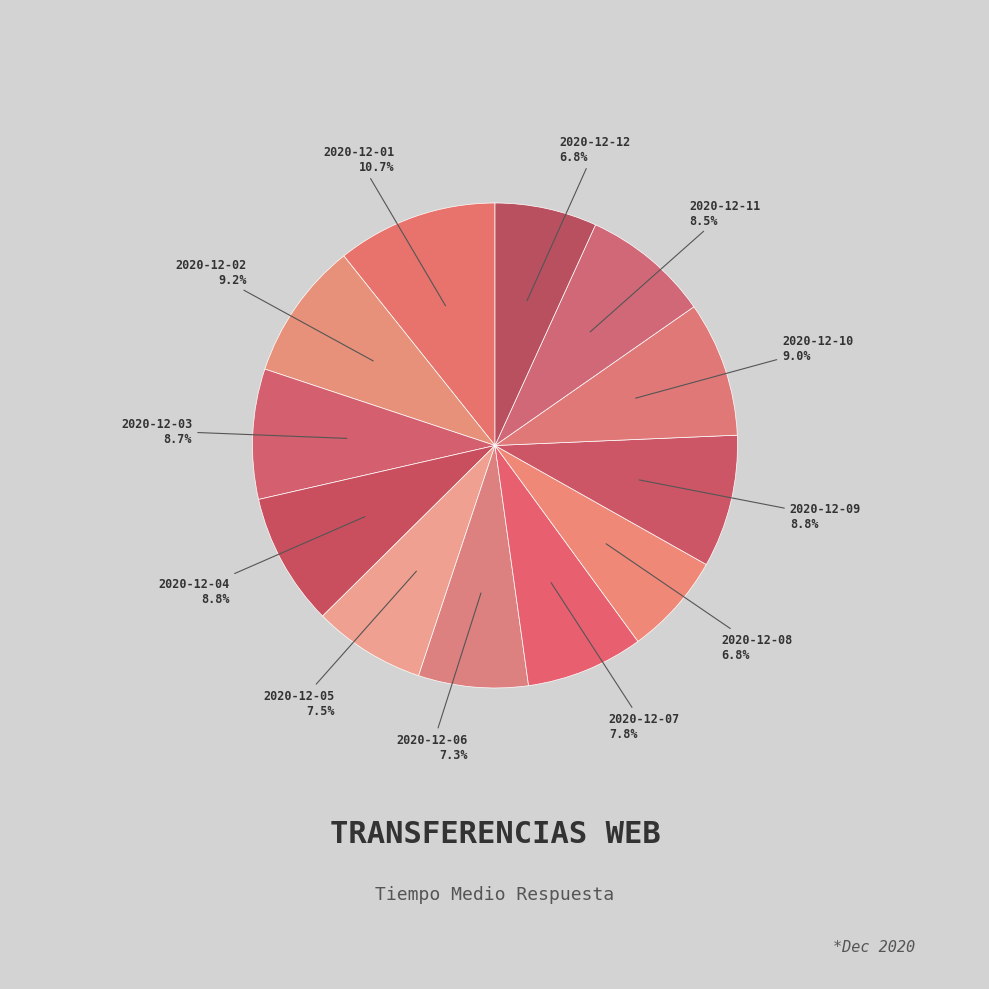

Which category has the biggest portion of the pie?

2020-12-01